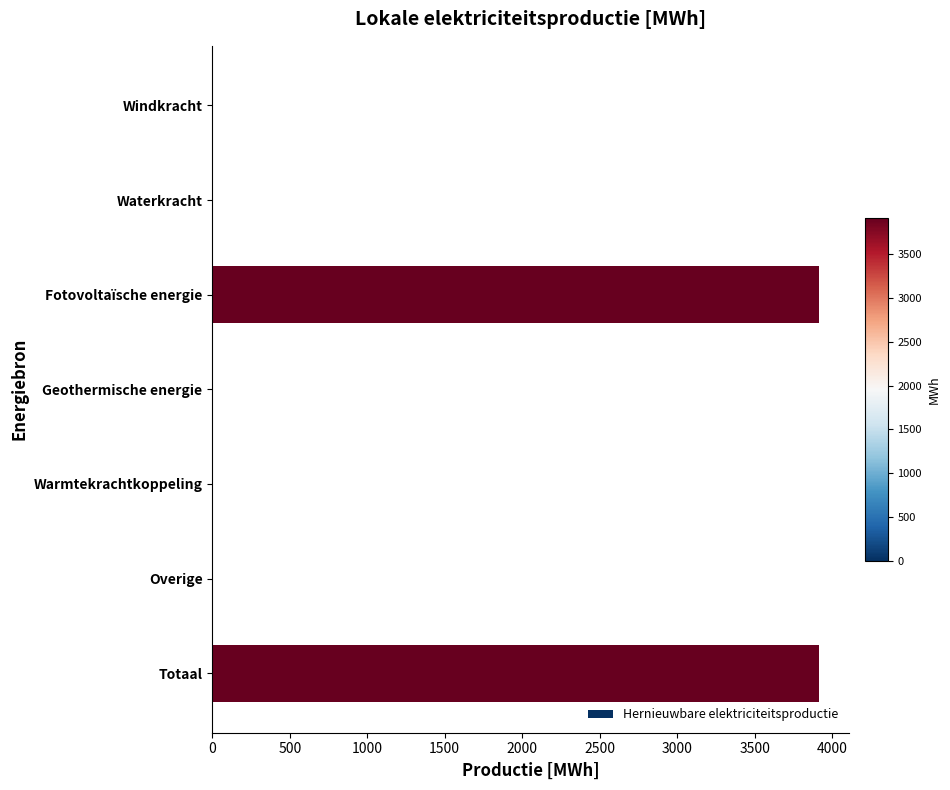

What is the average value?

1119.0